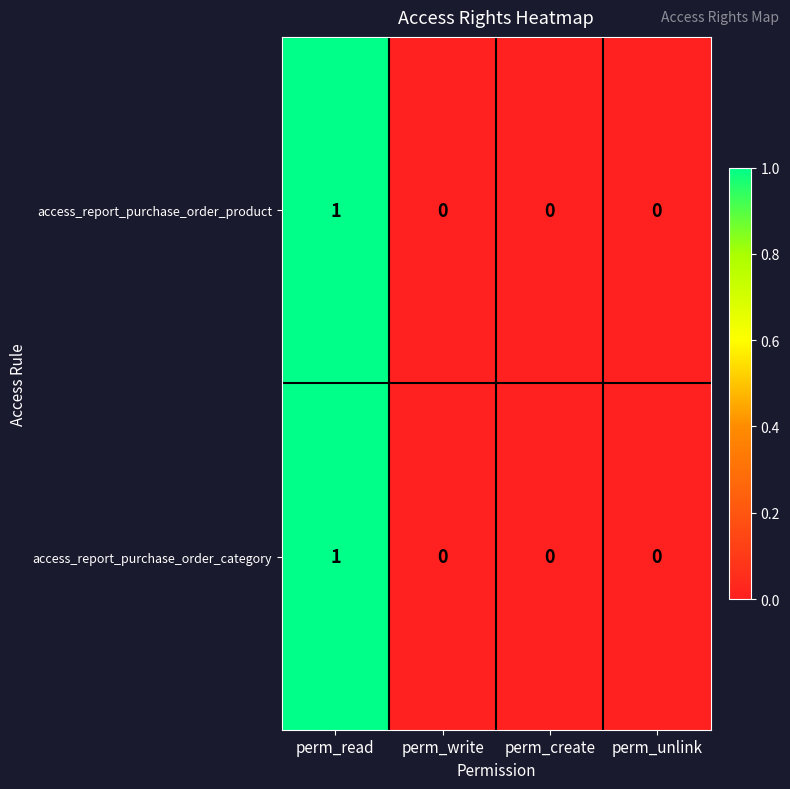

Is the value of access_report_purchase_order_product at perm_write greater than the value of access_report_purchase_order_category at perm_read?

No